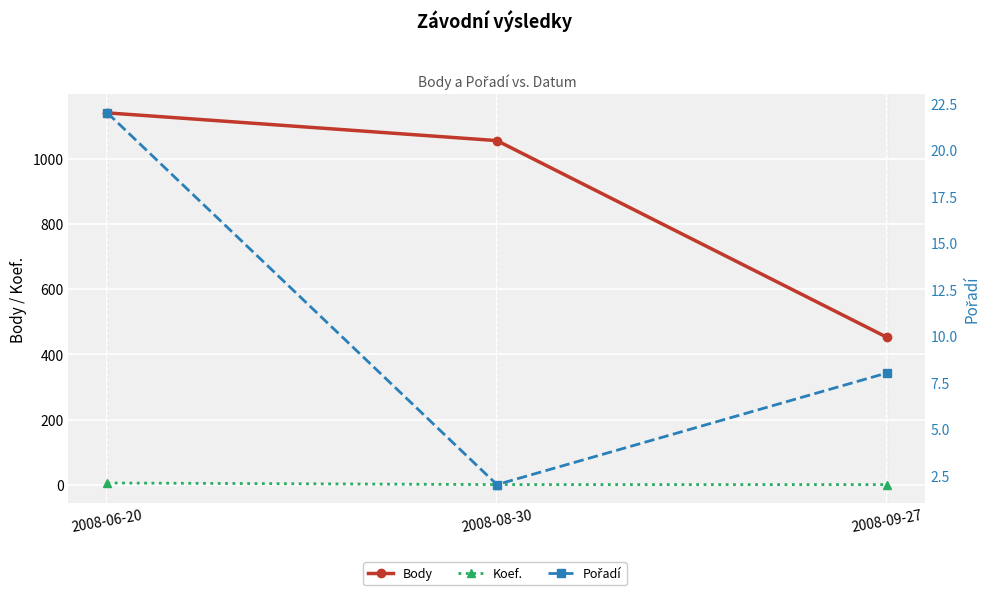

What is the label of the 2nd point from the left?

2008-08-30